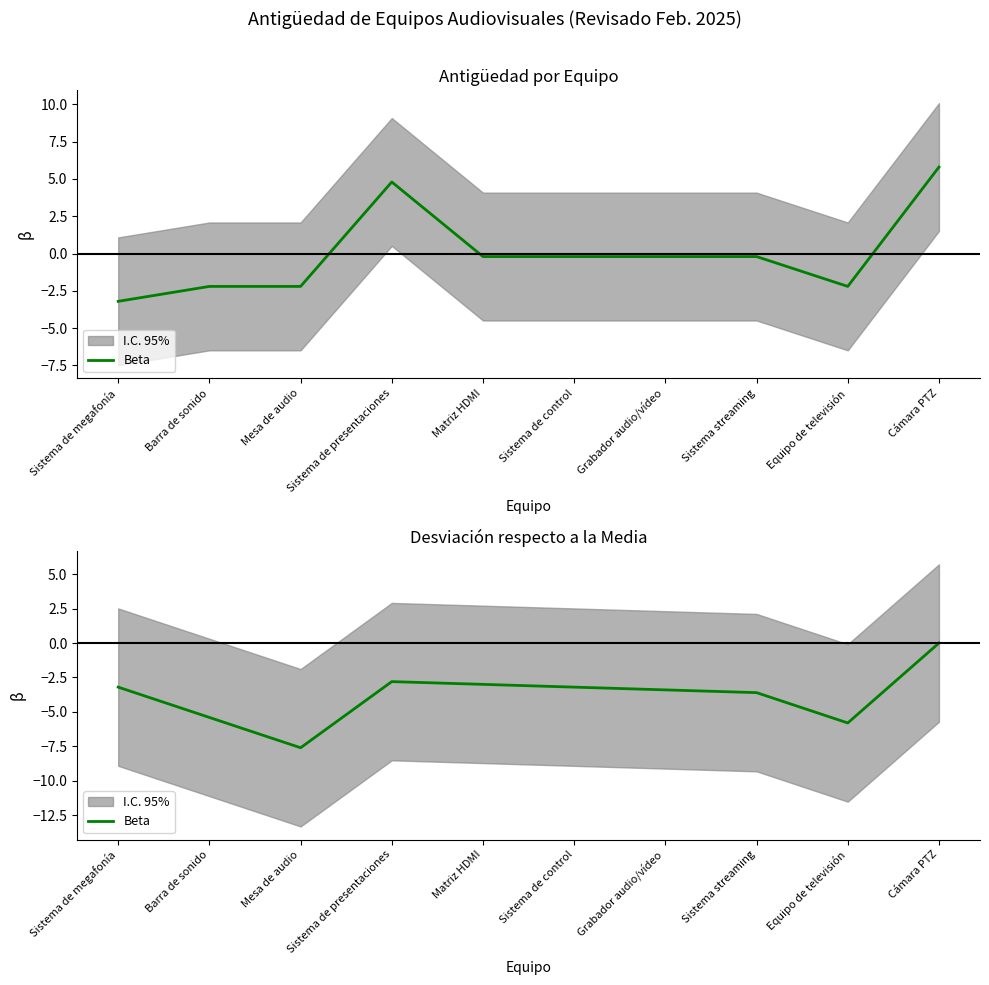

Reading left to right, transcribe all the data shown in this chart.

Sistema de megafonía=-3.2	Barra de sonido=-5.4	Mesa de audio=-7.6	Sistema de presentaciones=-2.8	Matriz HDMI=-3.0	Sistema de control=-3.2	Grabador audio/vídeo=-3.4	Sistema streaming=-3.6	Equipo de televisión=-5.8	Cámara PTZ=-0.0